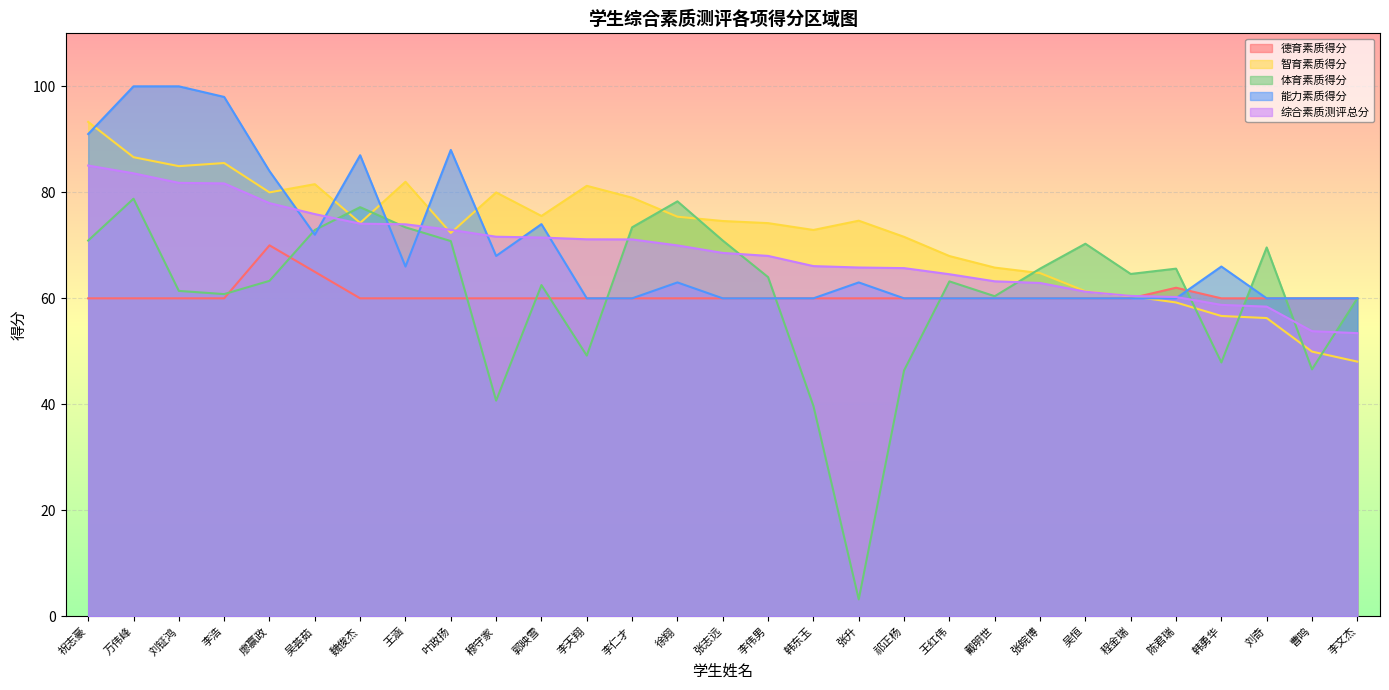

Reading right to left, extract all data points from this chart.

德育素质得分: 60.0	60.0	60.0	60.0	62.0	60.0	60.0	60.0	60.0	60.0	60.0	60.0	60.0	60.0	60.0	60.0	60.0	60.0	60.0	60.0	60.0	60.0	60.0	65.0	70.0	60.0	60.0	60.0	60.0
智育素质得分: 48.1	50.0	56.3	56.7	59.2	60.4	61.3	64.8	65.8	68.0	71.6	74.7	72.9	74.2	74.6	75.4	79.0	81.2	75.5	80.0	72.3	82.0	74.2	81.5	80.0	85.5	84.9	86.6	93.3
体育素质得分: 60.0	46.6	69.6	47.9	65.6	64.6	70.3	65.6	60.4	63.2	46.4	3.2	39.7	64.0	70.9	78.3	73.4	49.2	62.5	40.7	70.8	73.4	77.2	72.9	63.3	60.8	61.4	78.8	70.9
能力素质得分: 60.0	60.0	60.0	66.0	60.0	60.0	60.0	60.0	60.0	60.0	60.0	63.0	60.0	60.0	60.0	63.0	60.0	60.0	74.0	68.0	88.0	66.0	87.0	72.0	84.0	98.0	100.0	100.0	91.0
综合素质测评总分: 53.4	53.8	58.4	58.8	60.3	60.5	61.3	62.9	63.2	64.5	65.7	65.8	66.1	68.0	68.6	70.0	71.1	71.1	71.5	71.6	72.9	74.0	74.1	75.9	78.0	81.7	81.8	83.6	85.1